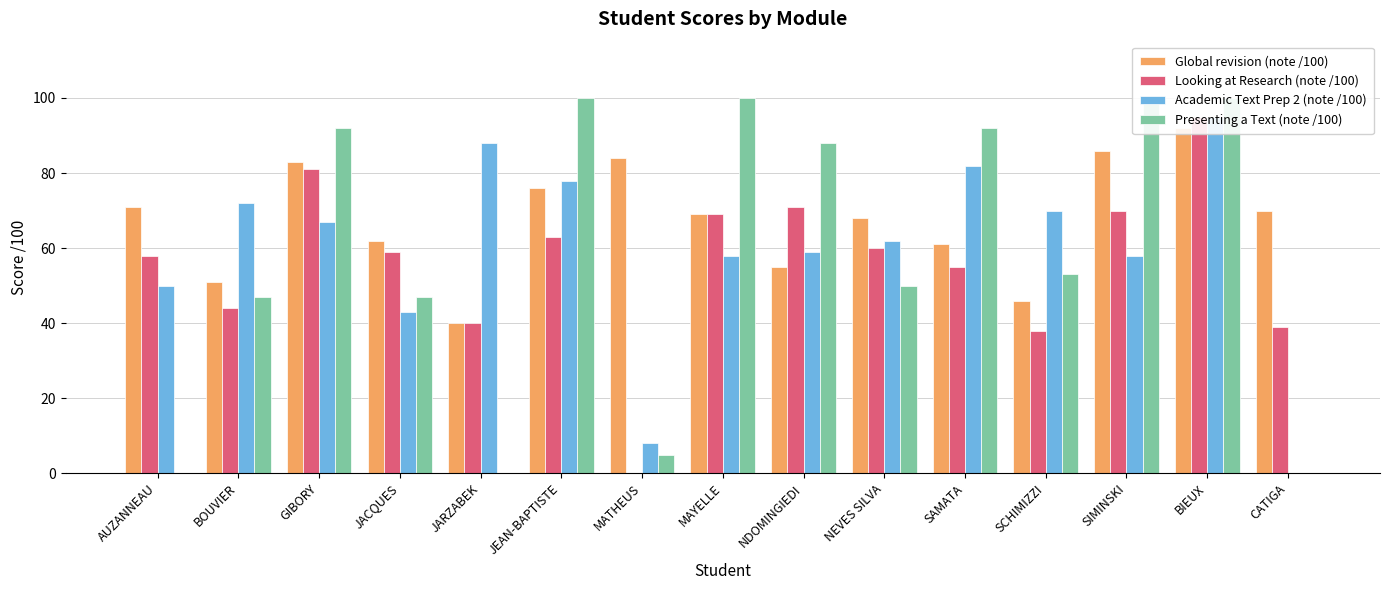

Does the chart contain stacked bars?

No